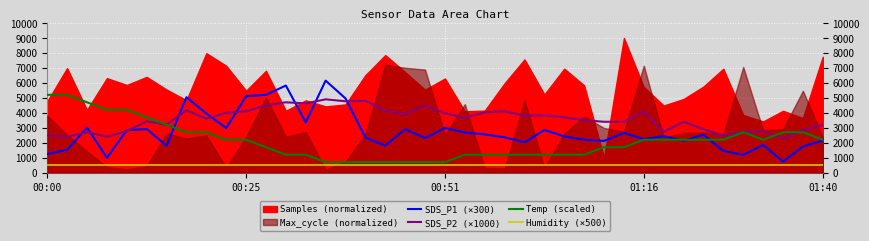

What is the spread (max minus min) of values at 32?

2900.0